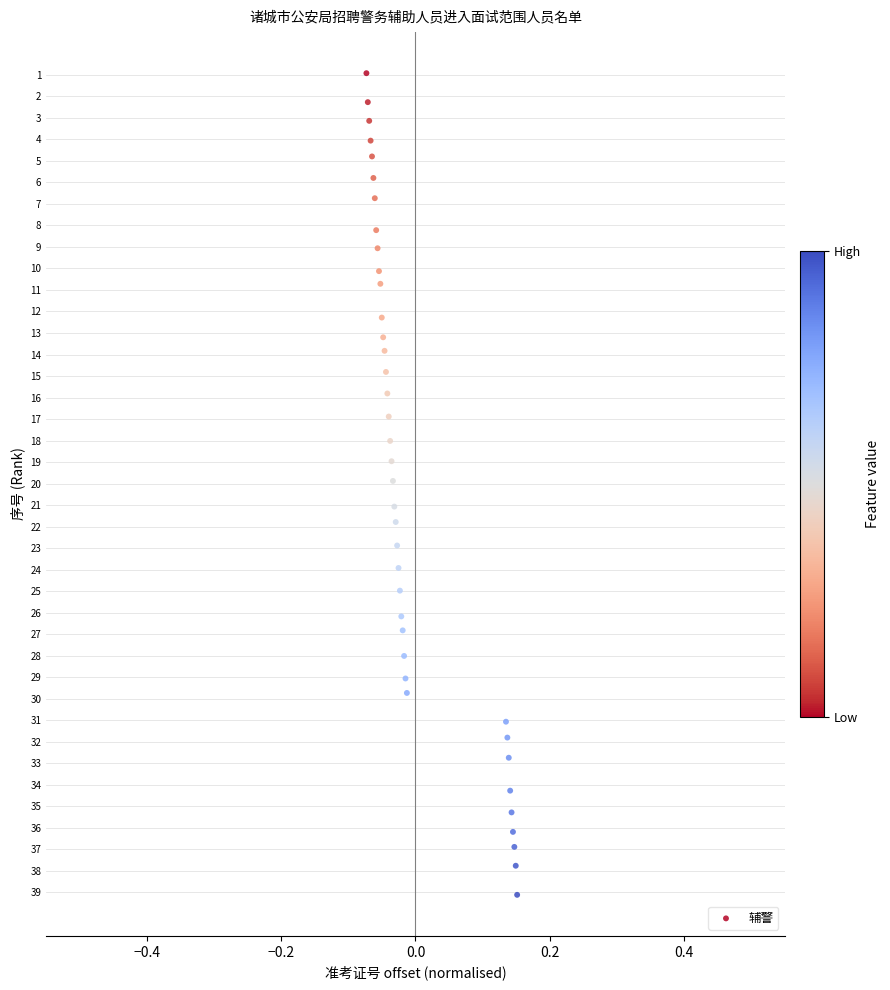

What is the range of Y values (max minus min)?

38.2